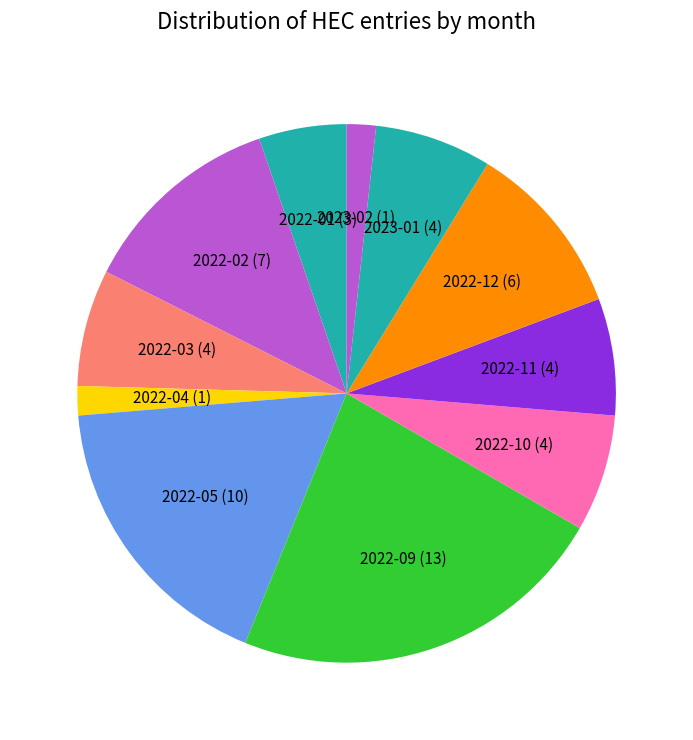

What is the ratio of the value at 2023-01 to the value at 2022-04?

4.0